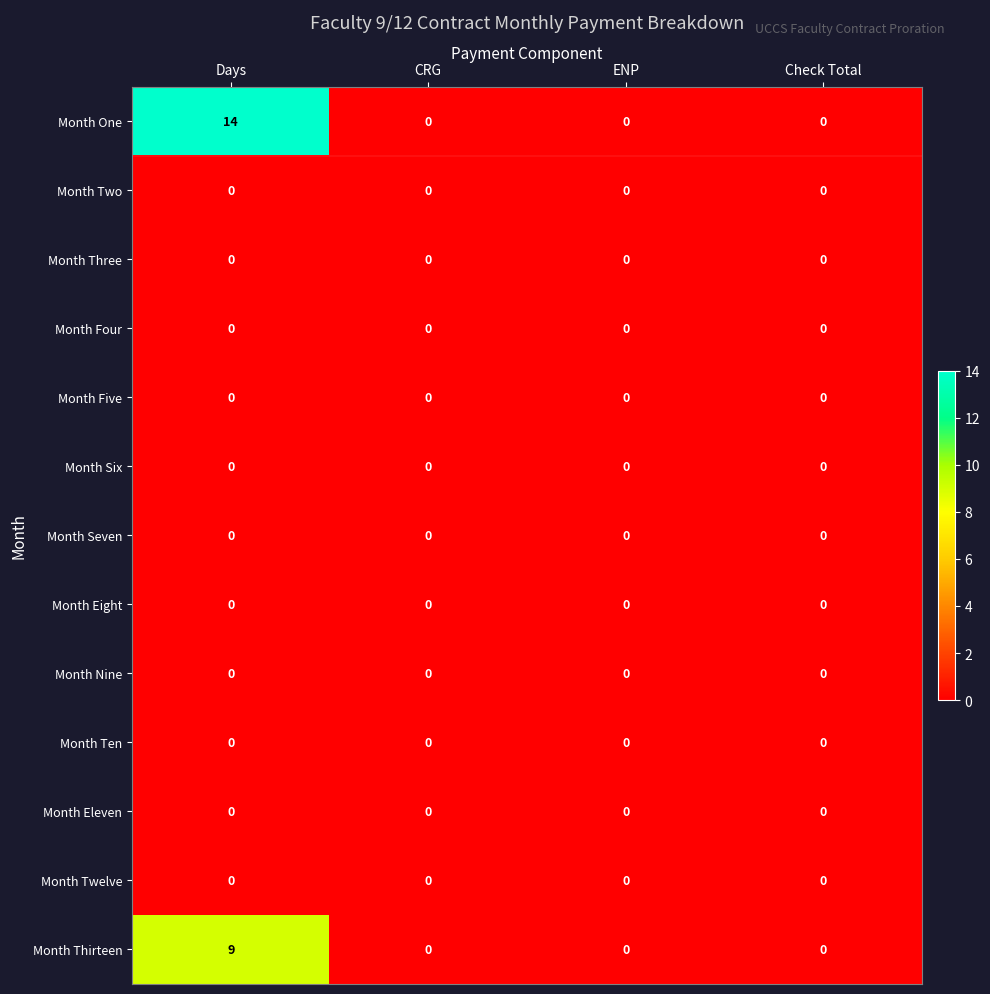

What is the maximum value shown in the chart?

14